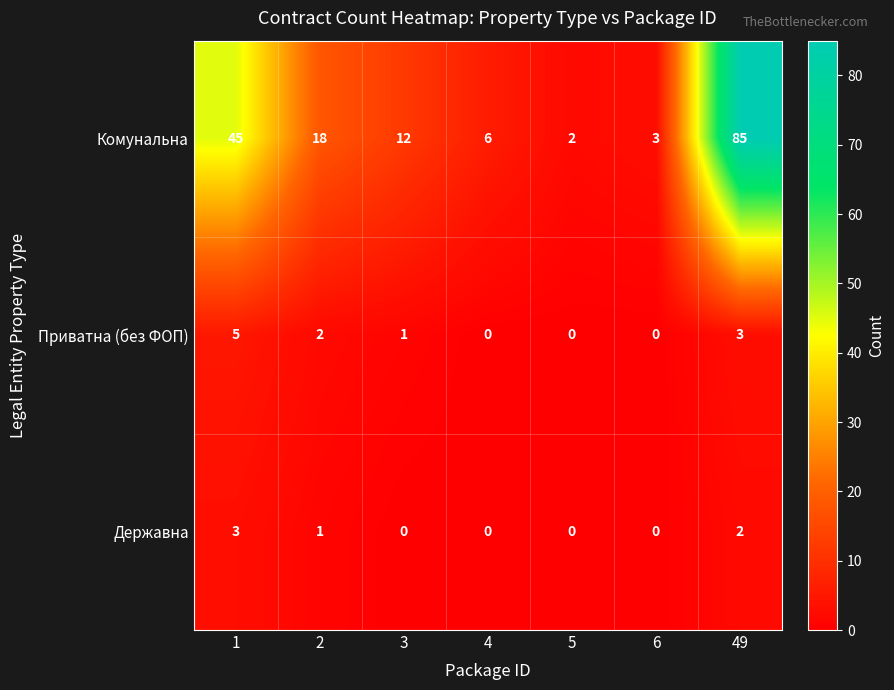

What is the total value across all series at 1?

53